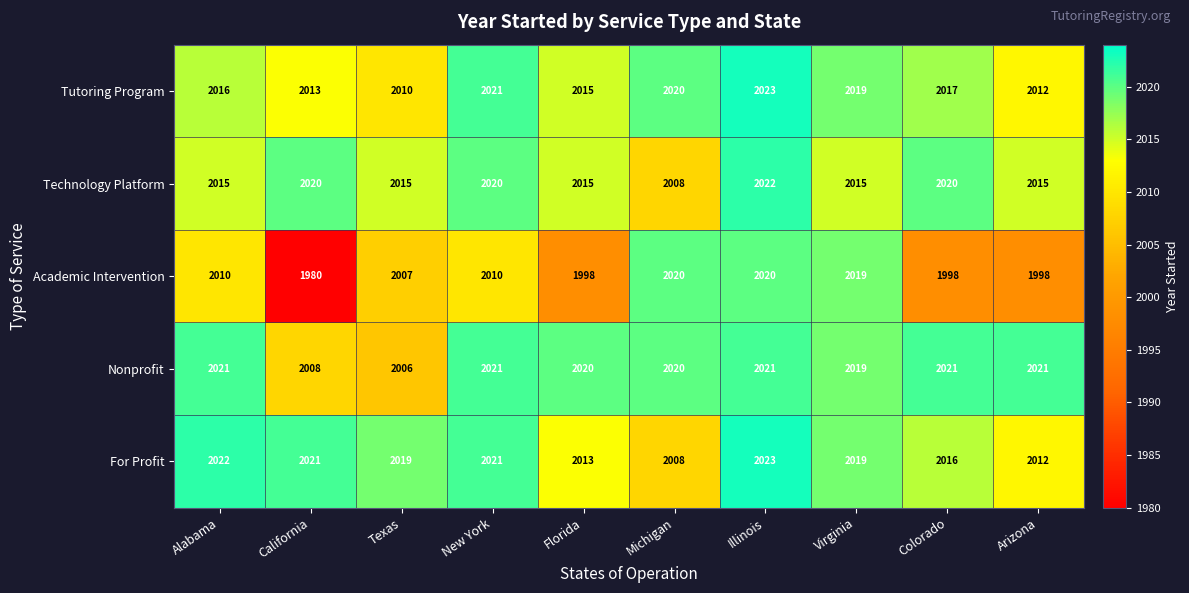

Which series changed the most between Alabama and Florida?

Academic Intervention